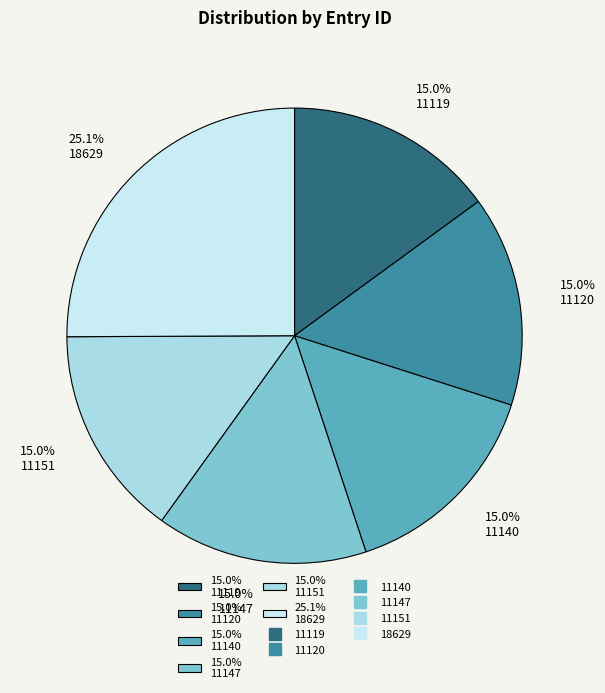

What is the ratio of the value at 15.0% 11140 to the value at 15.0% 11120?

1.0